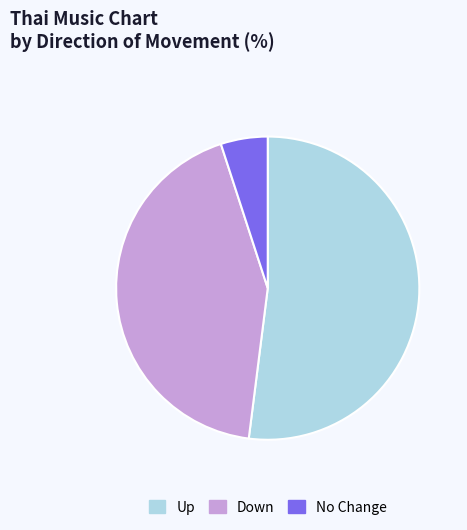

Is there any slice that represents more than half of the pie?

Yes